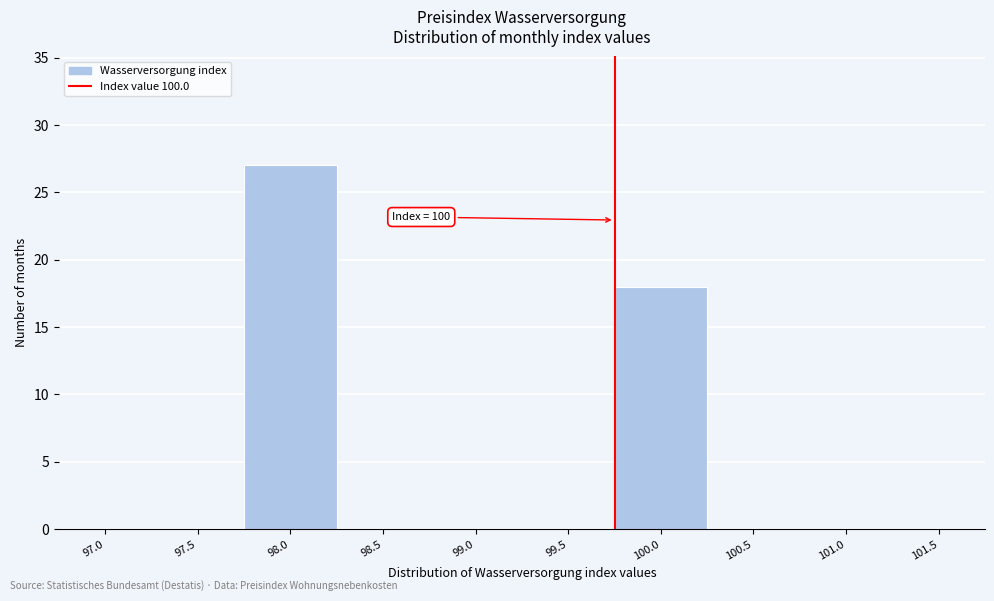

Reading left to right, what are all the values shown in this chart?

97.0=0	97.5=0	98.0=27	98.5=0	99.0=0	99.5=0	100.0=18	100.5=0	101.0=0	101.5=0